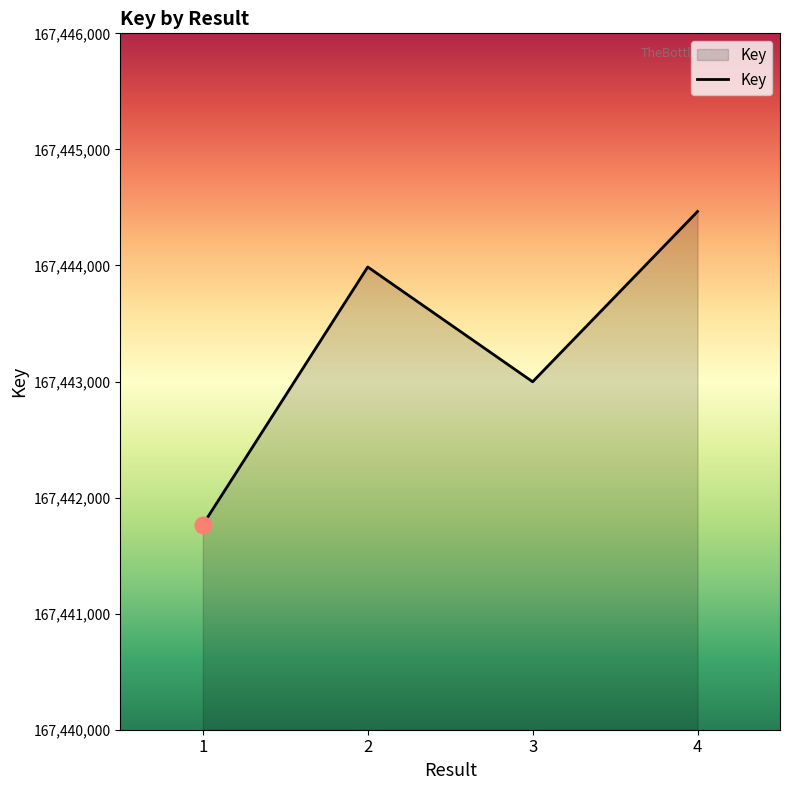

What is the ratio of the value at 2 to the value at 4?

1.0